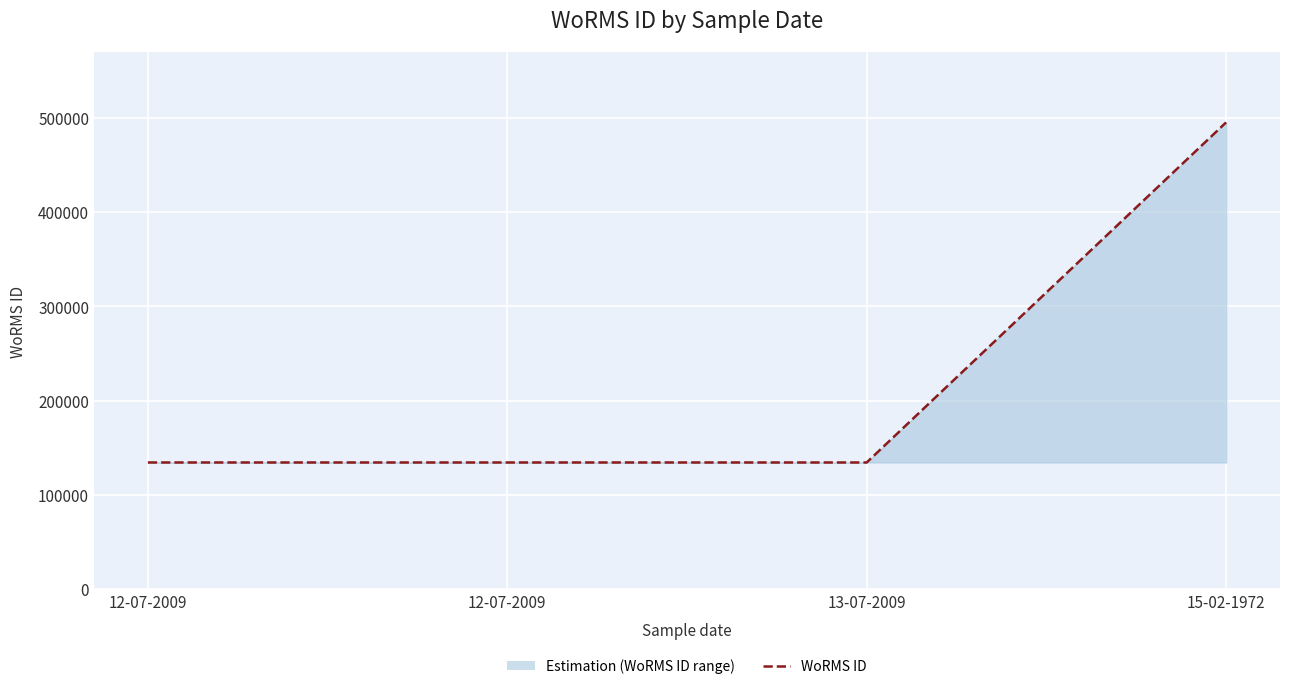

How many categories are shown in the chart?

4